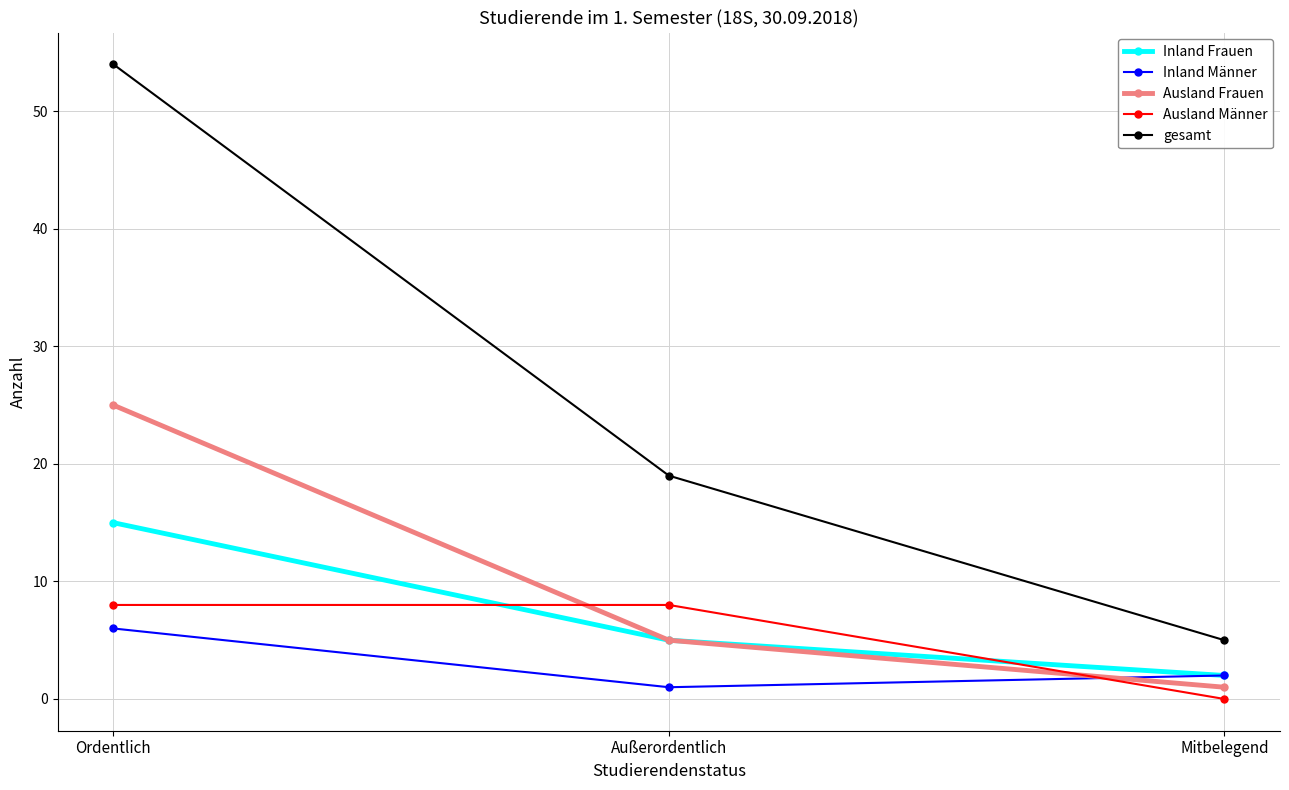

Which series has the widest spread of values?

gesamt